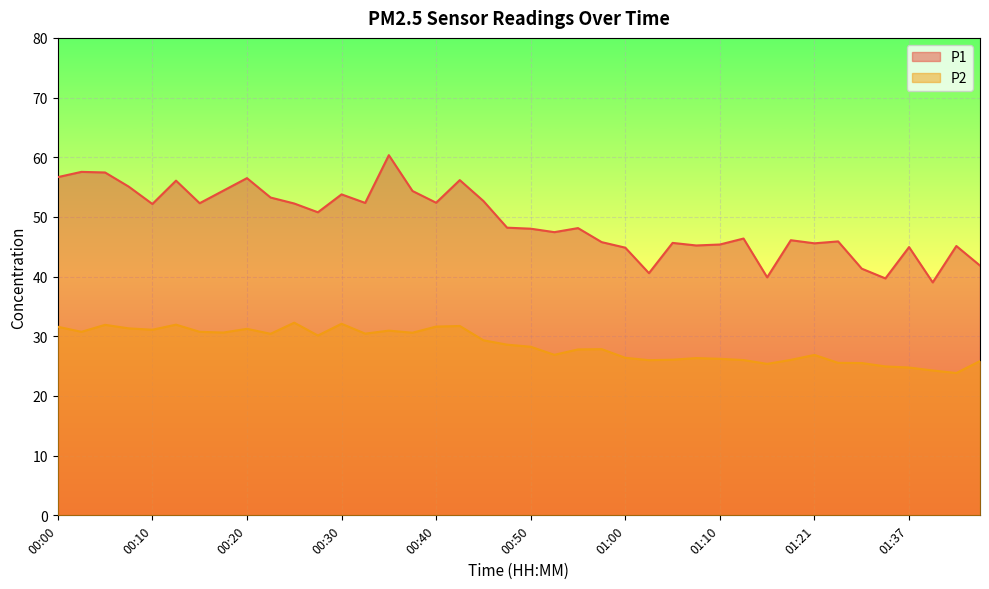

What is the label of the 10th point from the right?

01:15